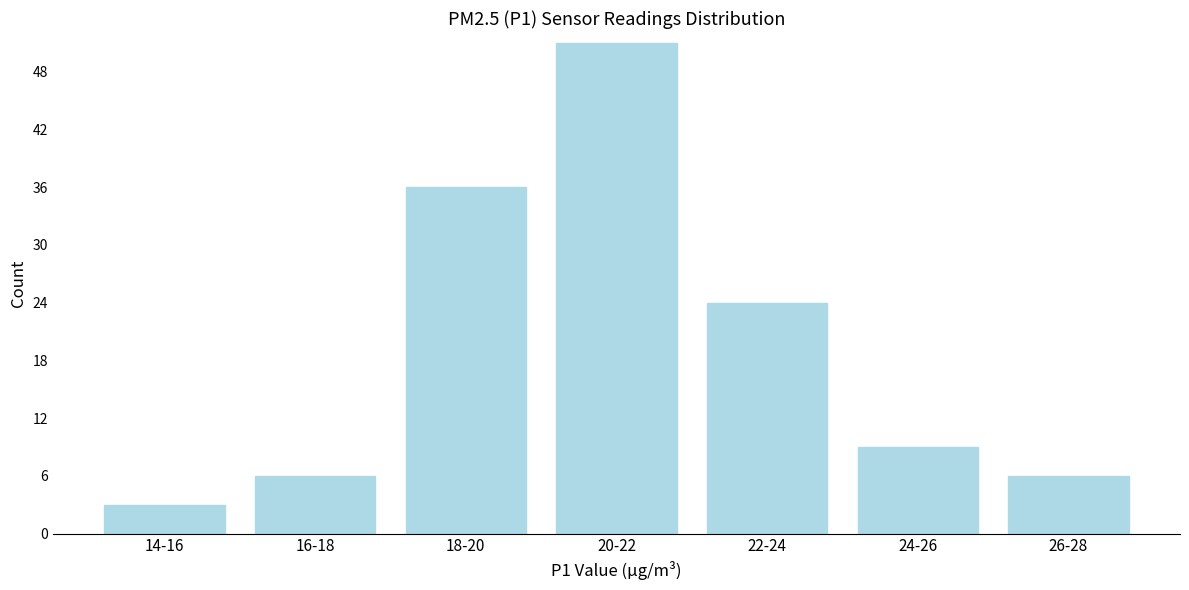

Reading right to left, what are all the values shown in this chart?

6	9	24	51	36	6	3